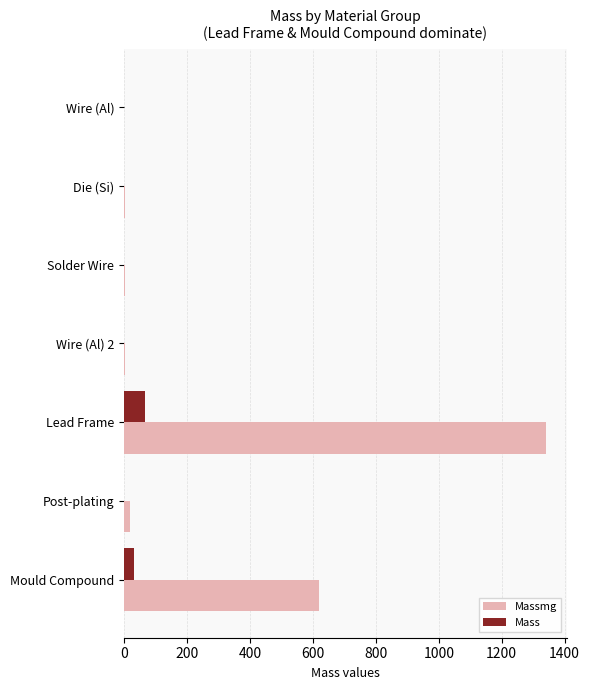

Is the value of Massmg at Mould Compound greater than the value of Mass at Wire (Al) 2?

Yes